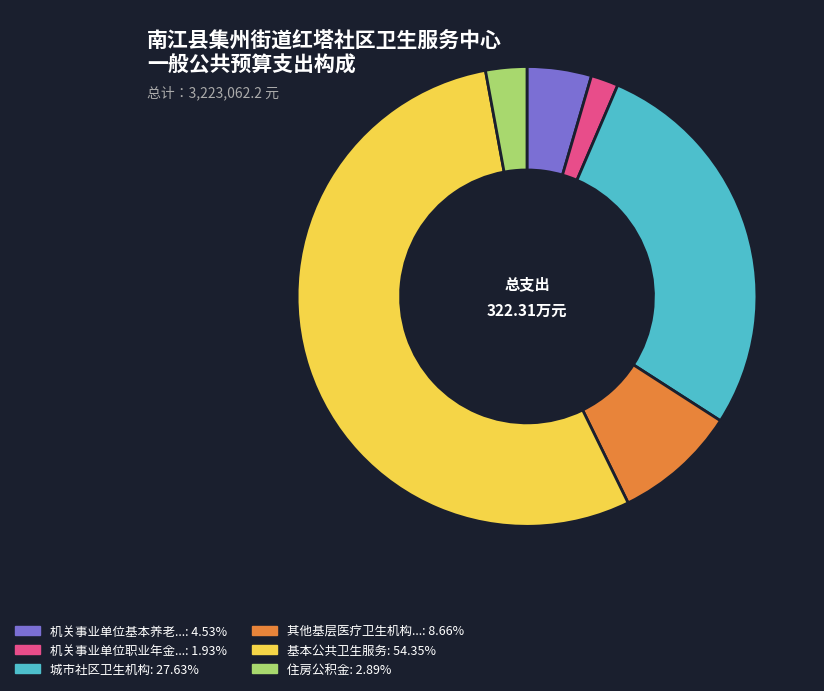

Is there a majority slice in this chart?

Yes